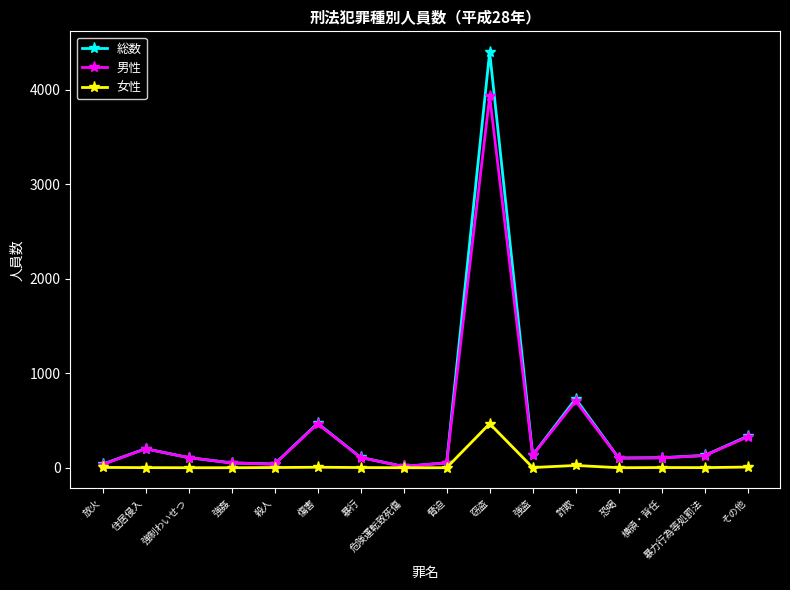

True or false: 男性 has a value of 326 at その他.

True